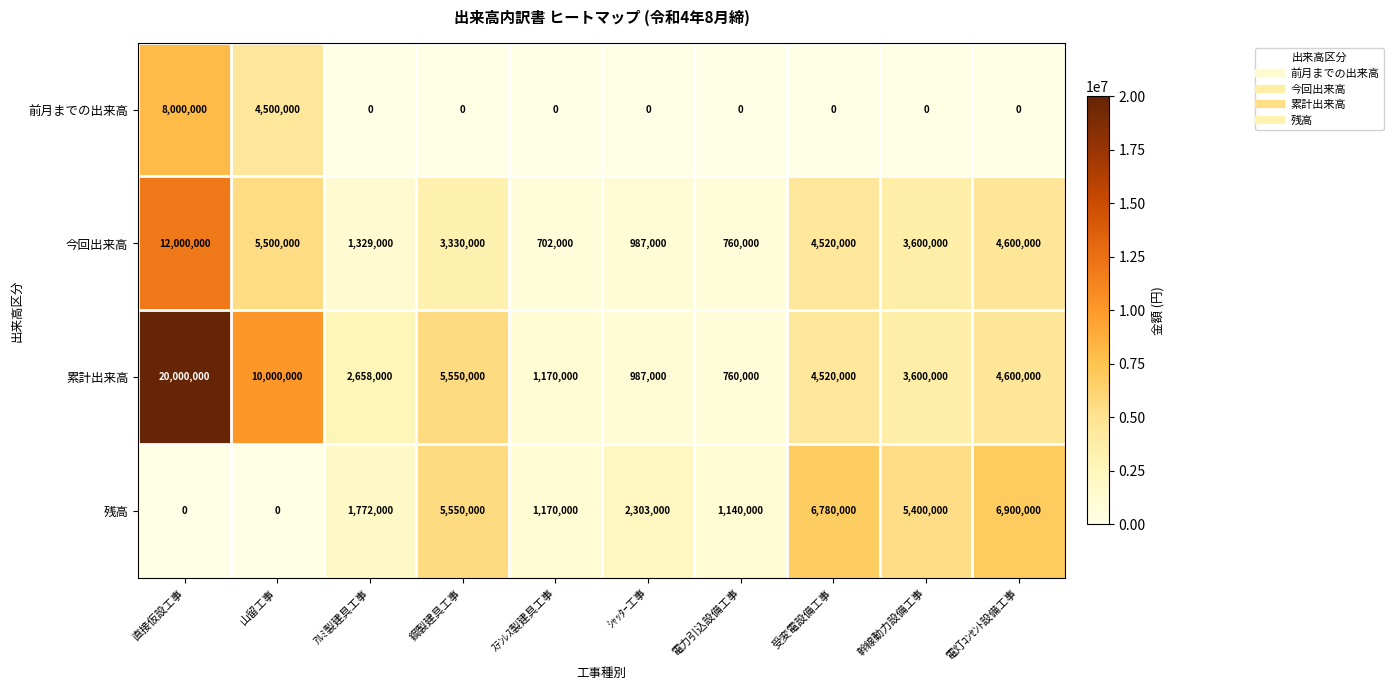

The value of 今回出来高 at ｼｬｯﾀｰ工事 is 1651230. True or false?

False